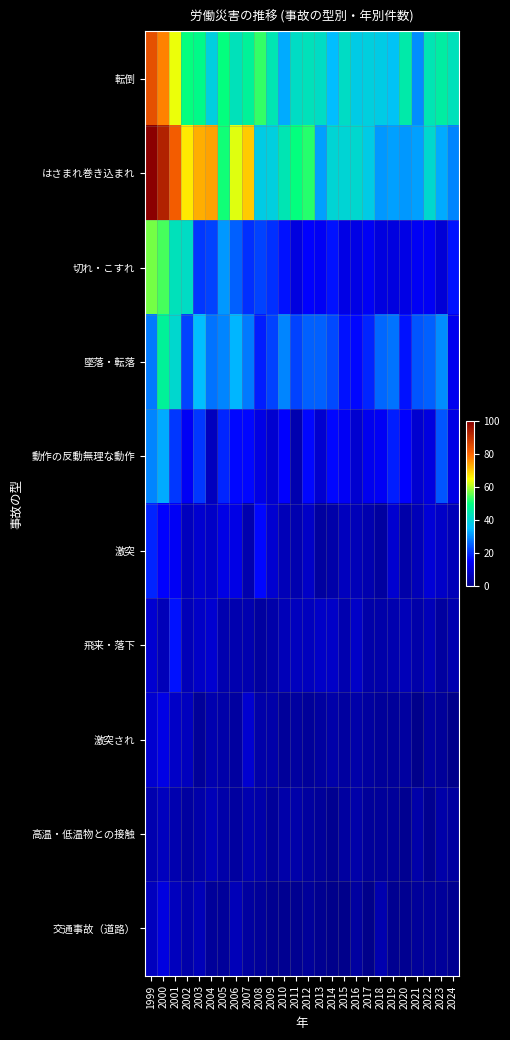

Which label corresponds to the largest value in the chart?

1999